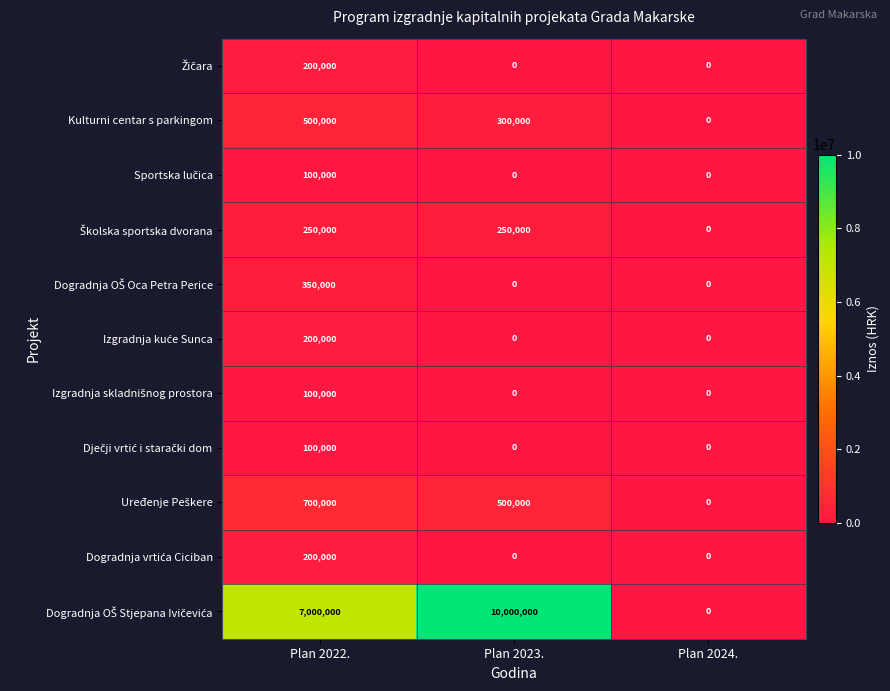

What is the difference between the Kulturni centar s parkingom values at Plan 2022. and Plan 2024.?

500000